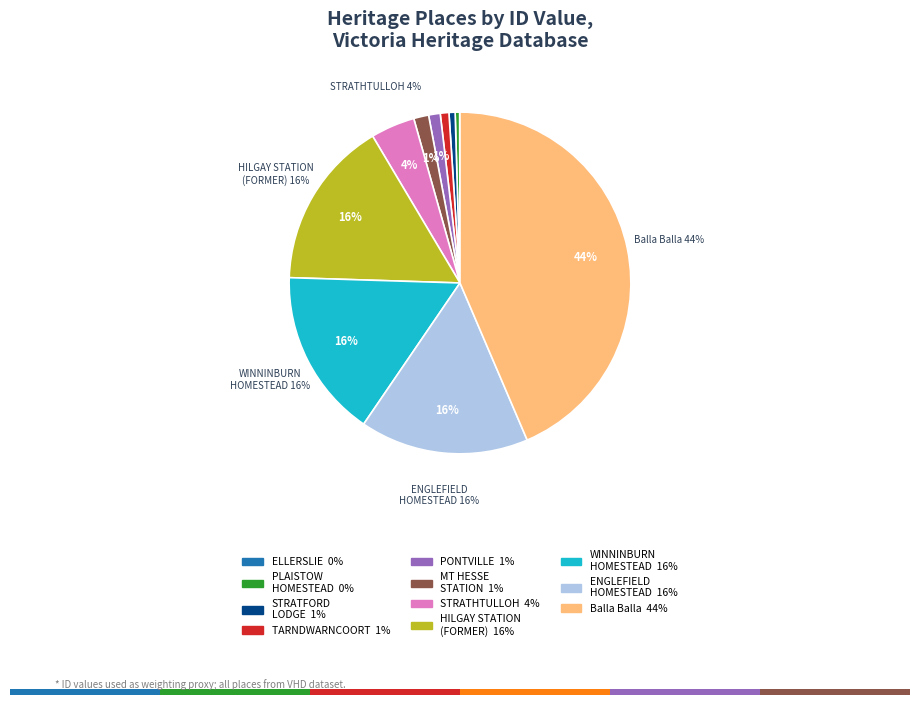

The WINNINBURN HOMESTEAD COMPLEX slice represents 16% of the pie. True or false?

True